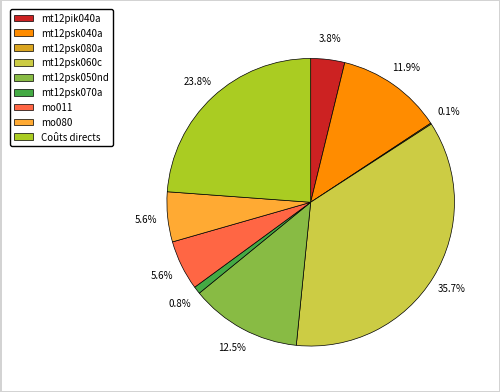

Does mo080 account for over 50% of the chart?

No